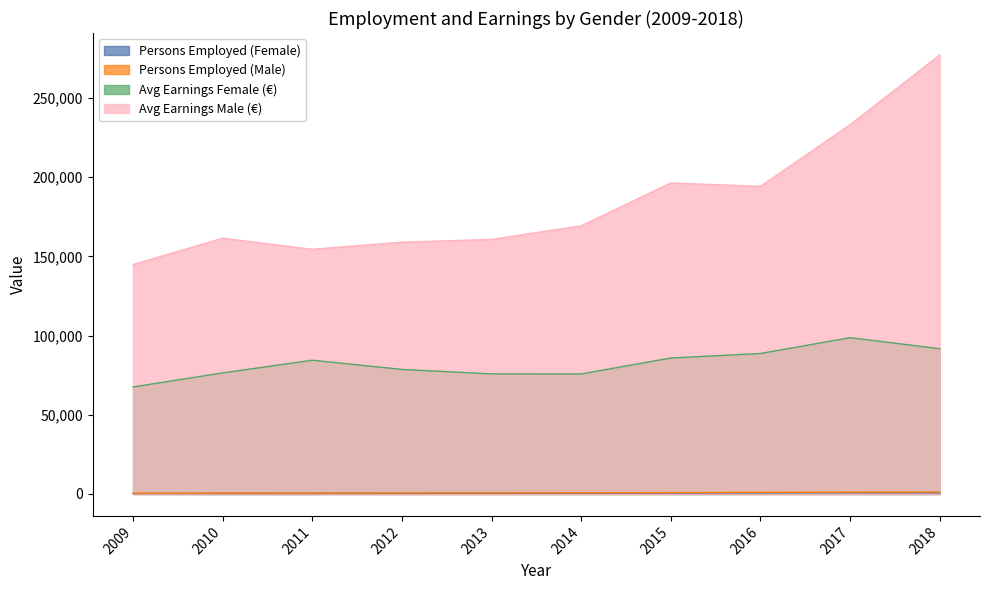

Where is Avg Earnings Male (€) nearest to the value 210950?

2015